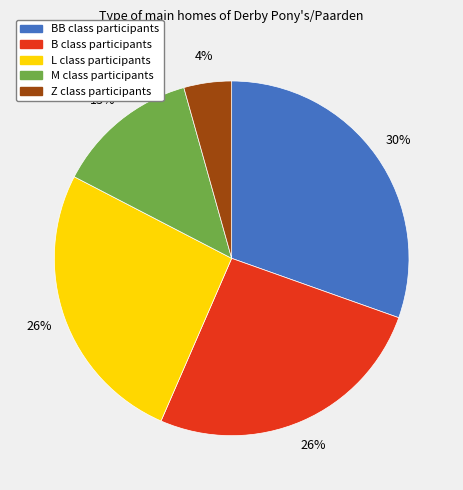

Does any single category account for the majority?

No